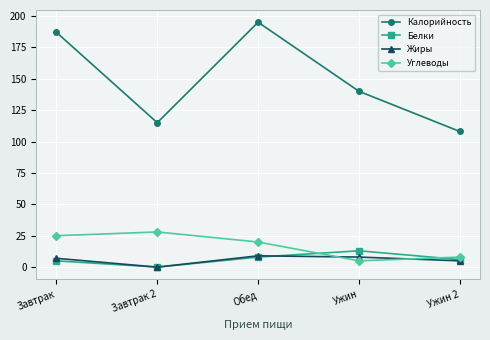

Where is the first local maximum for Белки?

Ужин